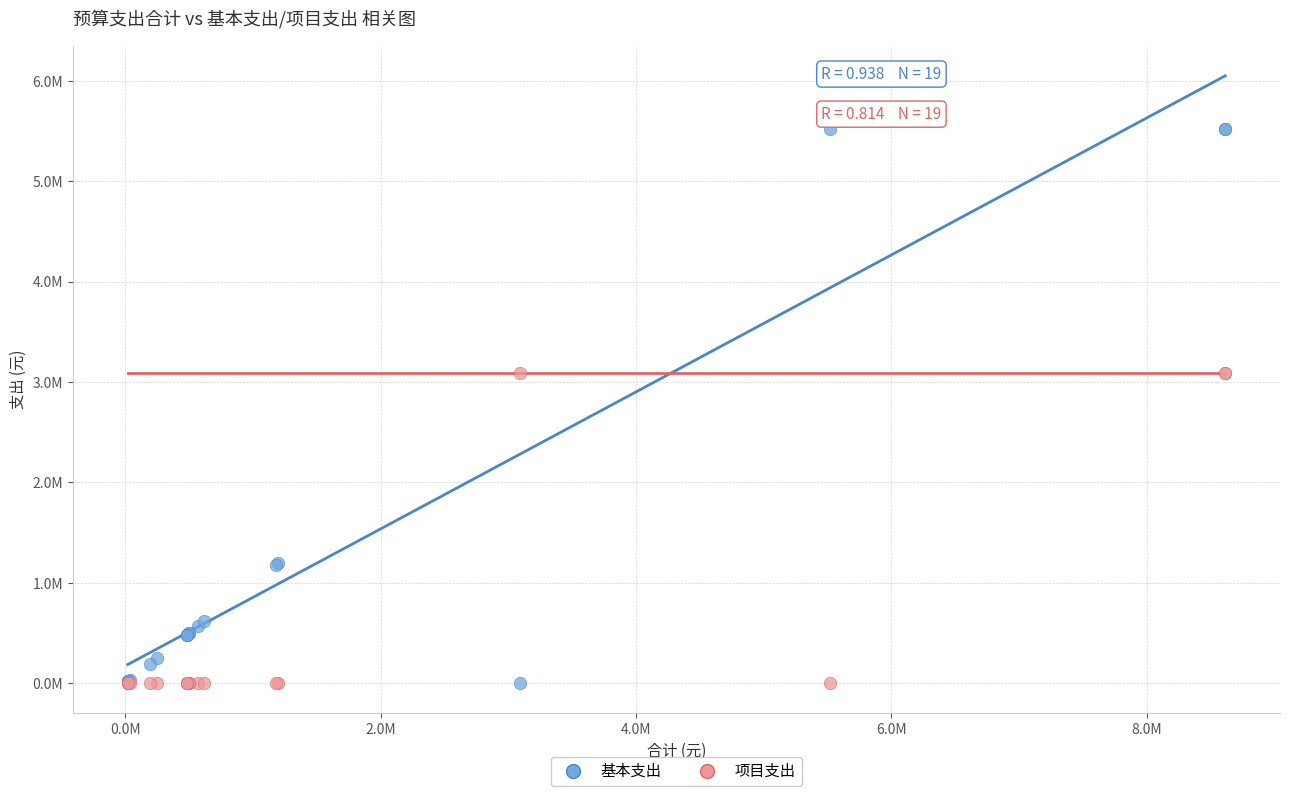

Which series contains the highest Y value?

基本支出